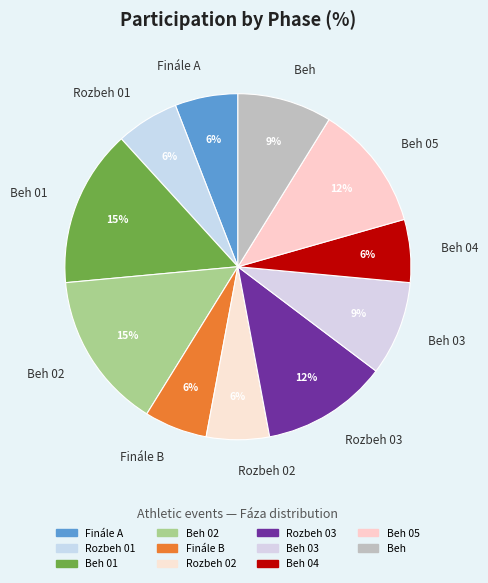

To the nearest percent, what portion does Beh 05 represent?

12%